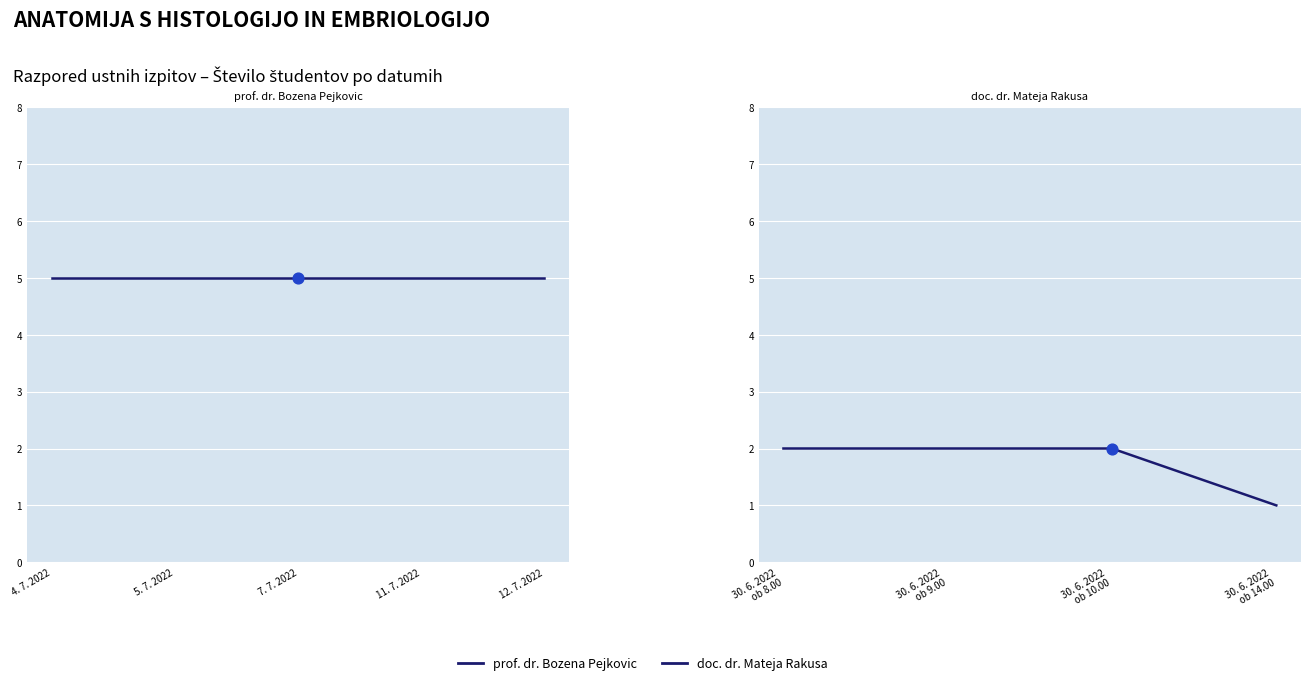

What is the change in value from 12. 7. 2022 to 30. 6. 2022 ob 9.00?

-3